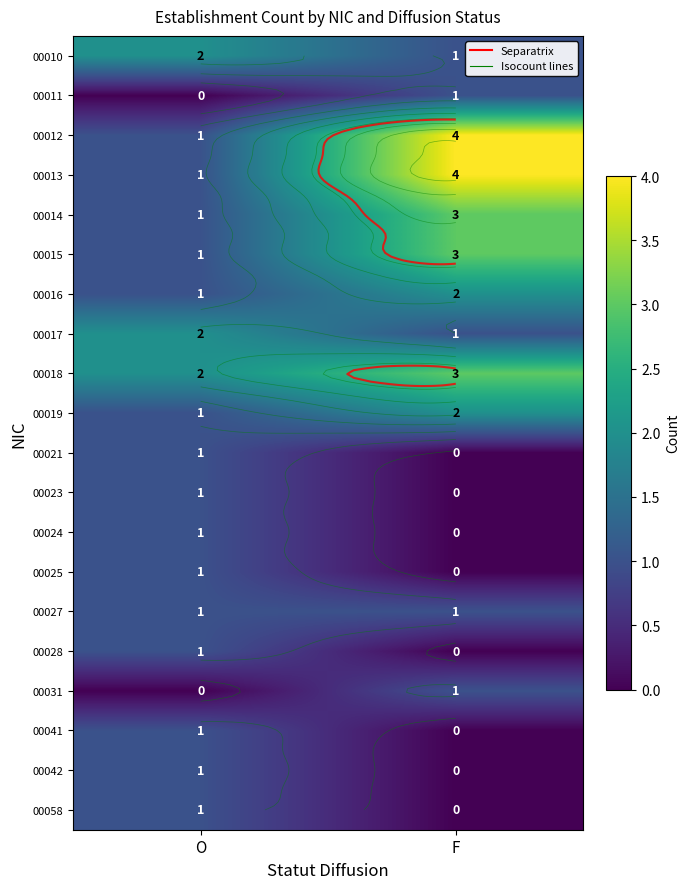

At O, list the series in order from smallest to largest.

00011, 00031, 00012, 00013, 00014, 00015, 00016, 00019, 00021, 00023, 00024, 00025, 00027, 00028, 00041, 00042, 00058, 00010, 00017, 00018